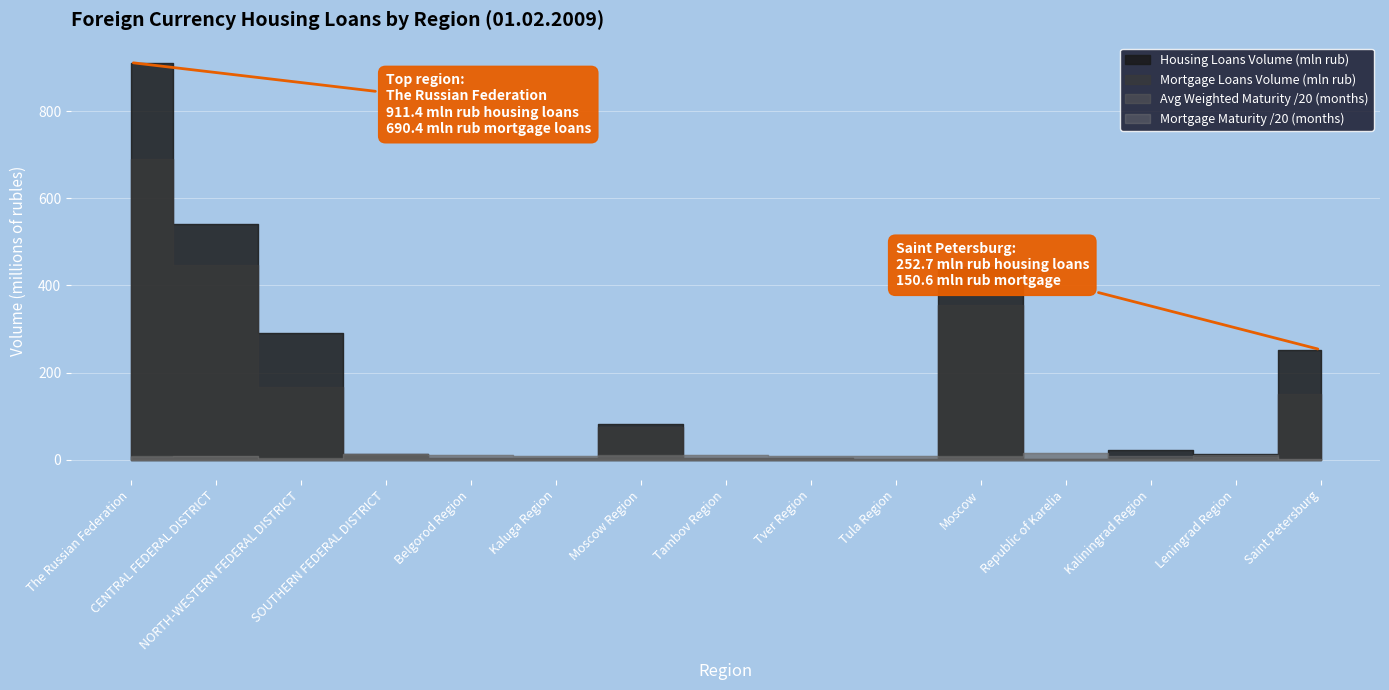

At which label is Mortgage Loans Volume (mln rub) closest to 345?

Moscow